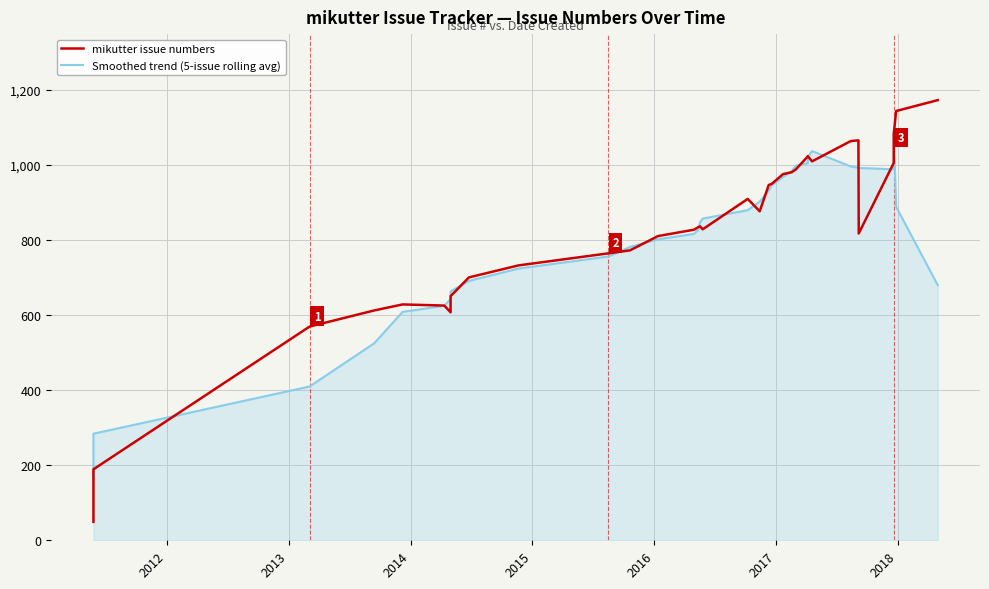

What is the minimum value shown in the chart?

49.0